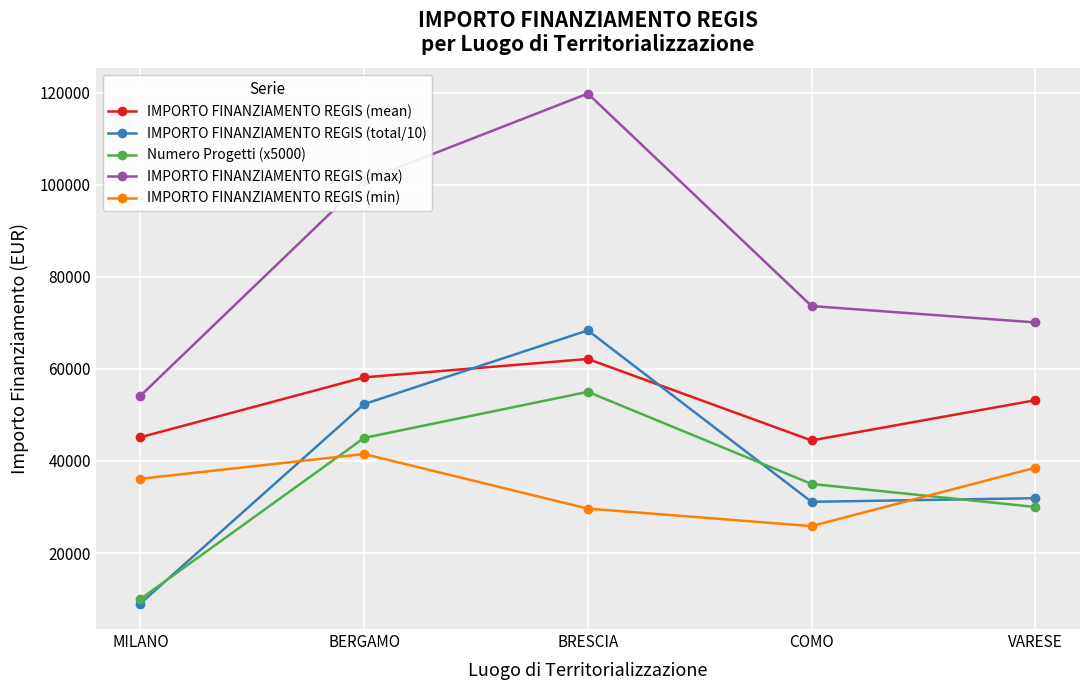

Rank the categories by Numero Progetti (x5000) value from lowest to highest.

MILANO, VARESE, COMO, BERGAMO, BRESCIA